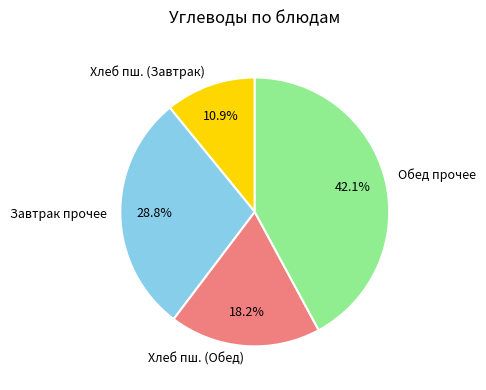

How much of the chart is everything except Хлеб пш. (Завтрак)?

89.1%